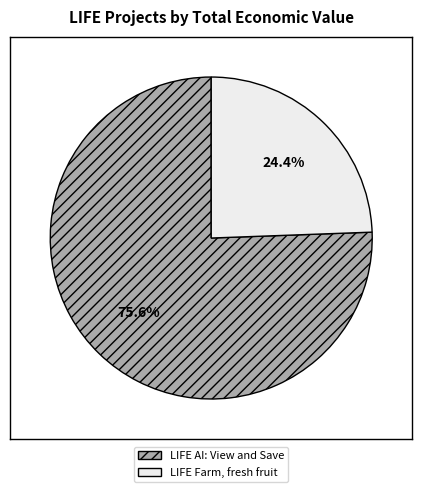

To the nearest percent, what is the average slice percentage?

50%